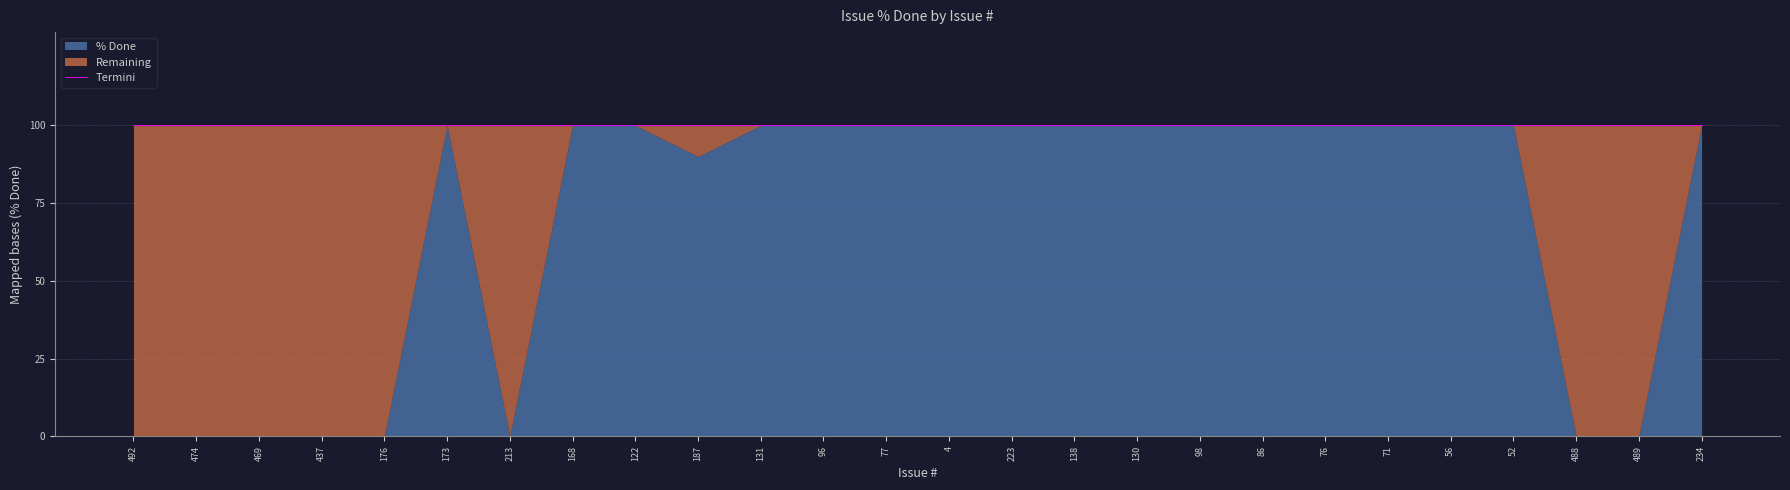

How many points are lower than both their immediate neighbors (excluding endpoints)?

2